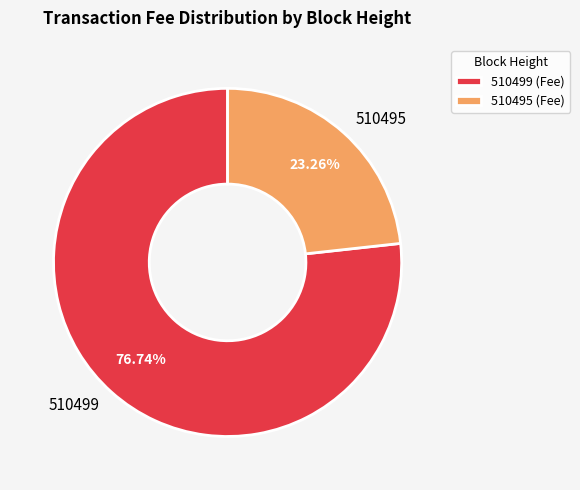

Does 510499 represent more than half of the total?

Yes